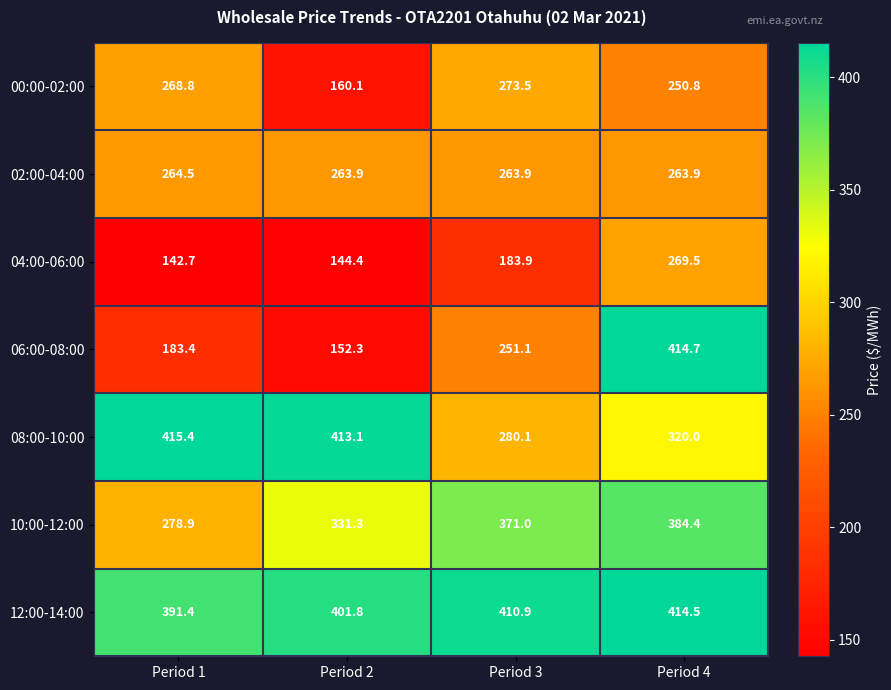

Which series has the largest total across all categories?

12:00-14:00